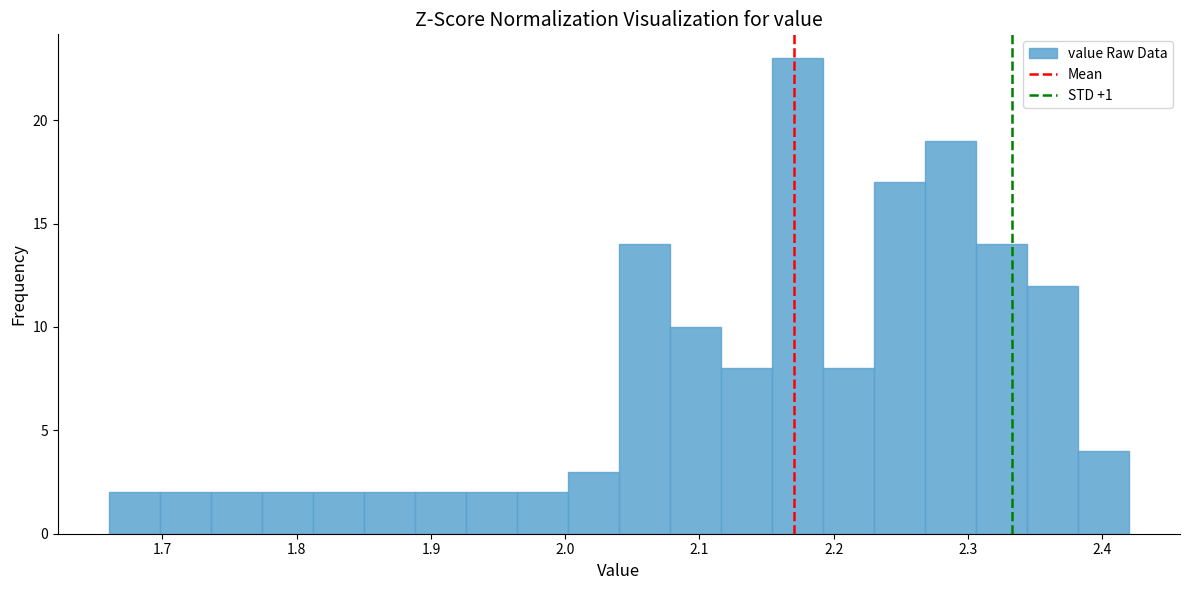

Around what value on the x-axis is the tallest bar? Give the approximate position of its centre, as read against the axis.

2.17